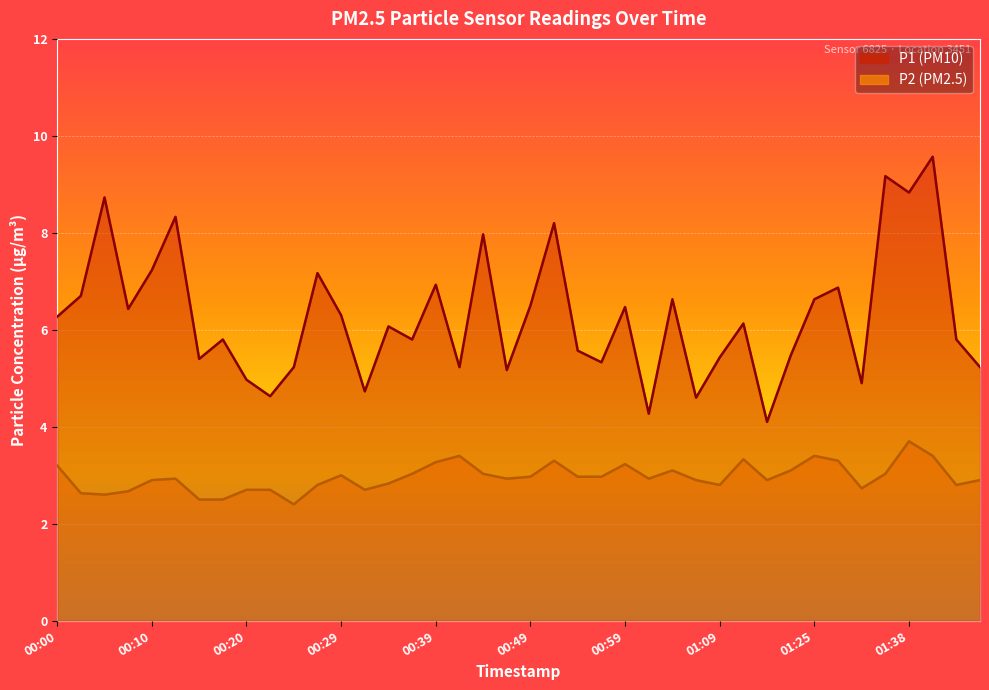

Reading right to left, list all the values displayed in this chart.

P1: 01:46=5.2	01:43=5.8	01:41=9.6	01:38=8.8	01:36=9.2	01:33=4.9	01:30=6.9	01:25=6.6	01:19=5.5	01:14=4.1	01:12=6.1	01:09=5.4	01:06=4.6	01:04=6.6	01:02=4.3	00:59=6.5	00:57=5.3	00:54=5.6	00:52=8.2	00:49=6.5	00:47=5.2	00:44=8.0	00:42=5.2	00:39=6.9	00:37=5.8	00:34=6.1	00:32=4.7	00:29=6.3	00:27=7.2	00:24=5.2	00:22=4.6	00:20=5.0	00:17=5.8	00:15=5.4	00:12=8.3	00:10=7.2	00:07=6.4	00:05=8.7	00:02=6.7	00:00=6.3
P2: 01:46=2.9	01:43=2.8	01:41=3.4	01:38=3.7	01:36=3.0	01:33=2.7	01:30=3.3	01:25=3.4	01:19=3.1	01:14=2.9	01:12=3.3	01:09=2.8	01:06=2.9	01:04=3.1	01:02=2.9	00:59=3.2	00:57=3.0	00:54=3.0	00:52=3.3	00:49=3.0	00:47=2.9	00:44=3.0	00:42=3.4	00:39=3.3	00:37=3.0	00:34=2.8	00:32=2.7	00:29=3.0	00:27=2.8	00:24=2.4	00:22=2.7	00:20=2.7	00:17=2.5	00:15=2.5	00:12=2.9	00:10=2.9	00:07=2.7	00:05=2.6	00:02=2.6	00:00=3.2